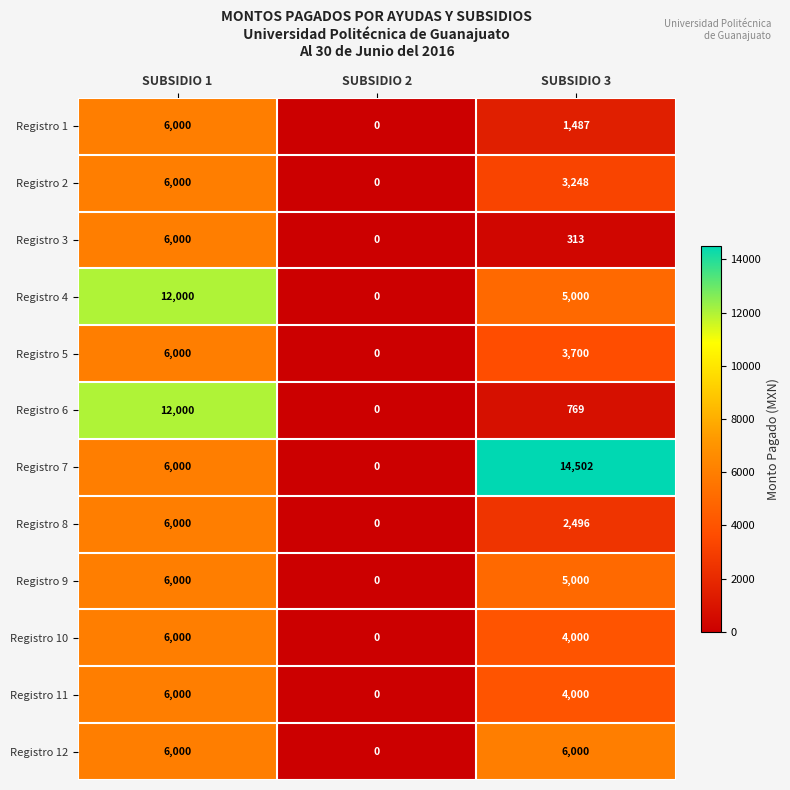

How many data points does each series have?

3